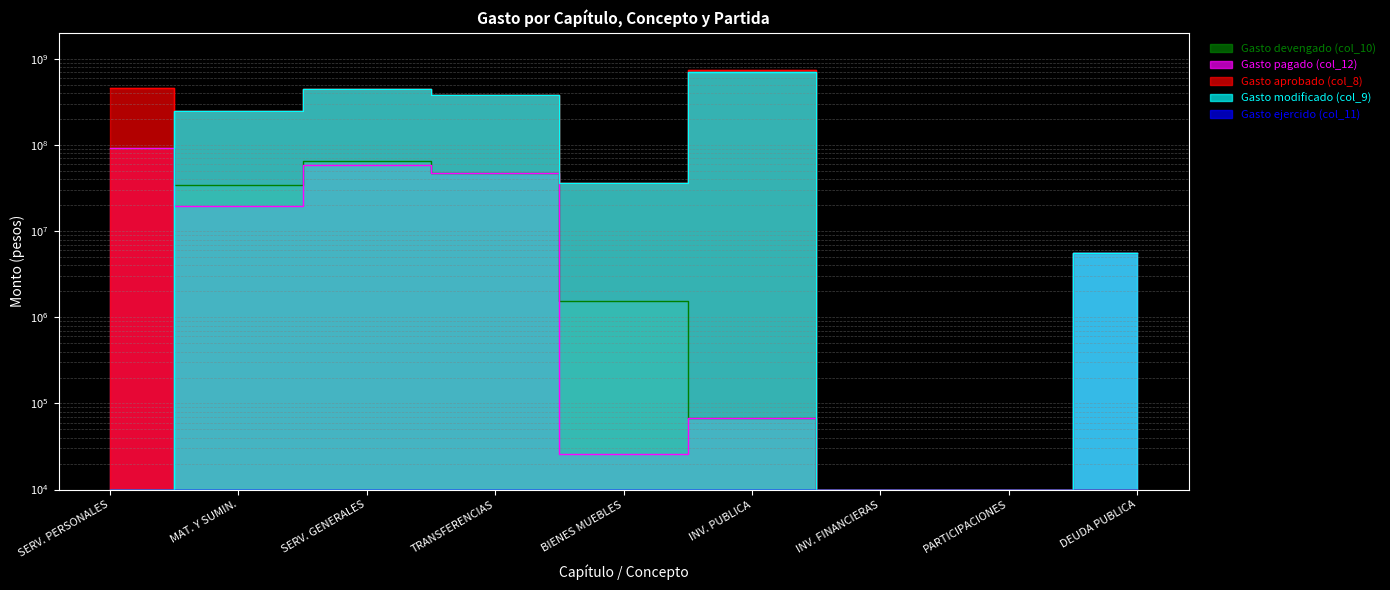

What is the total value across all series at MAT. Y SUMIN.?

548866729